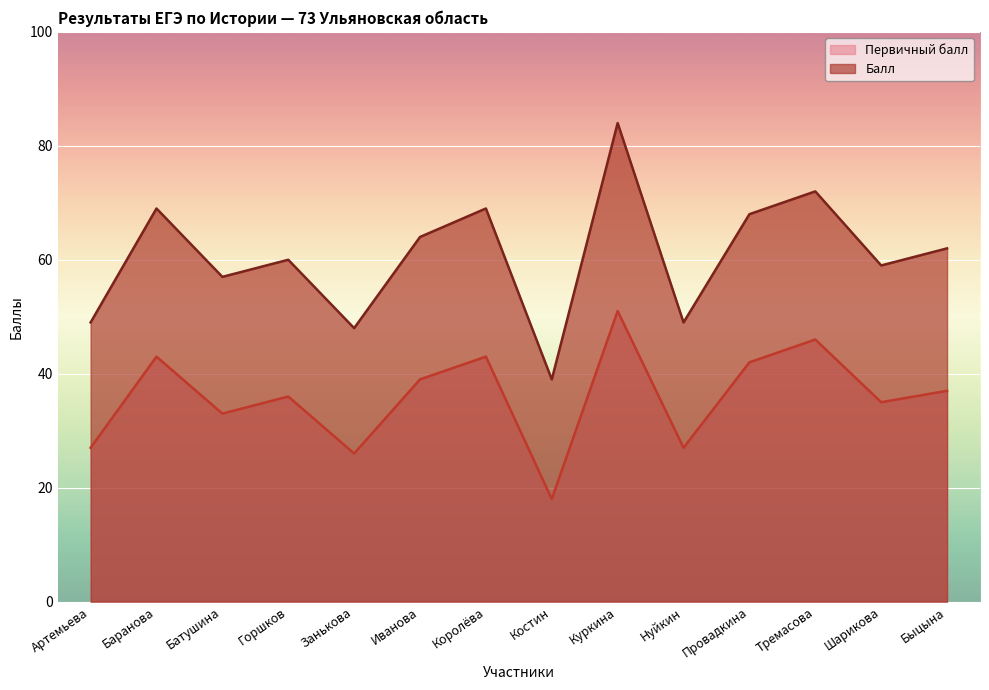

What position from the left is Нуйкин?

10